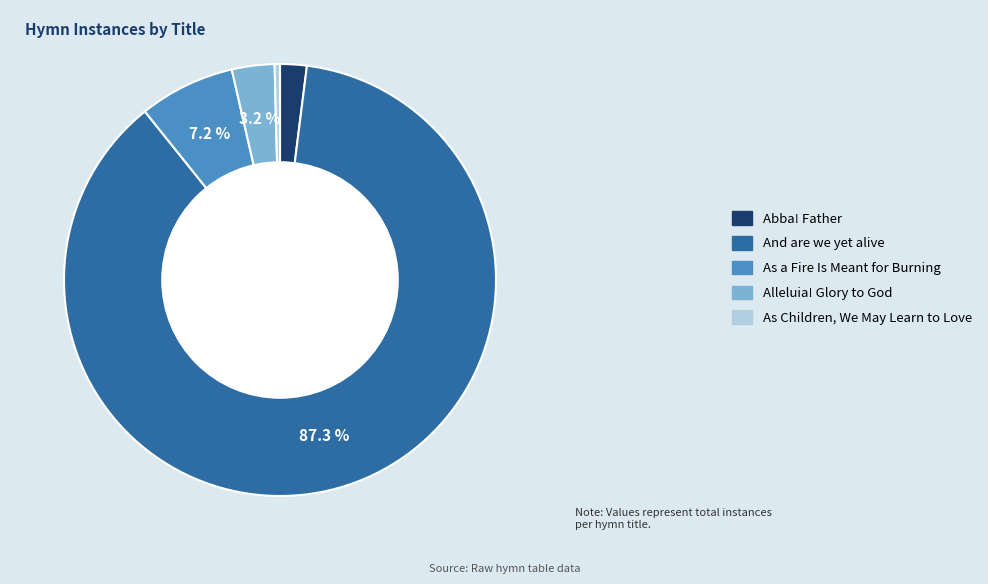

Which category has the smallest portion of the pie?

As Children, We May Learn to Love